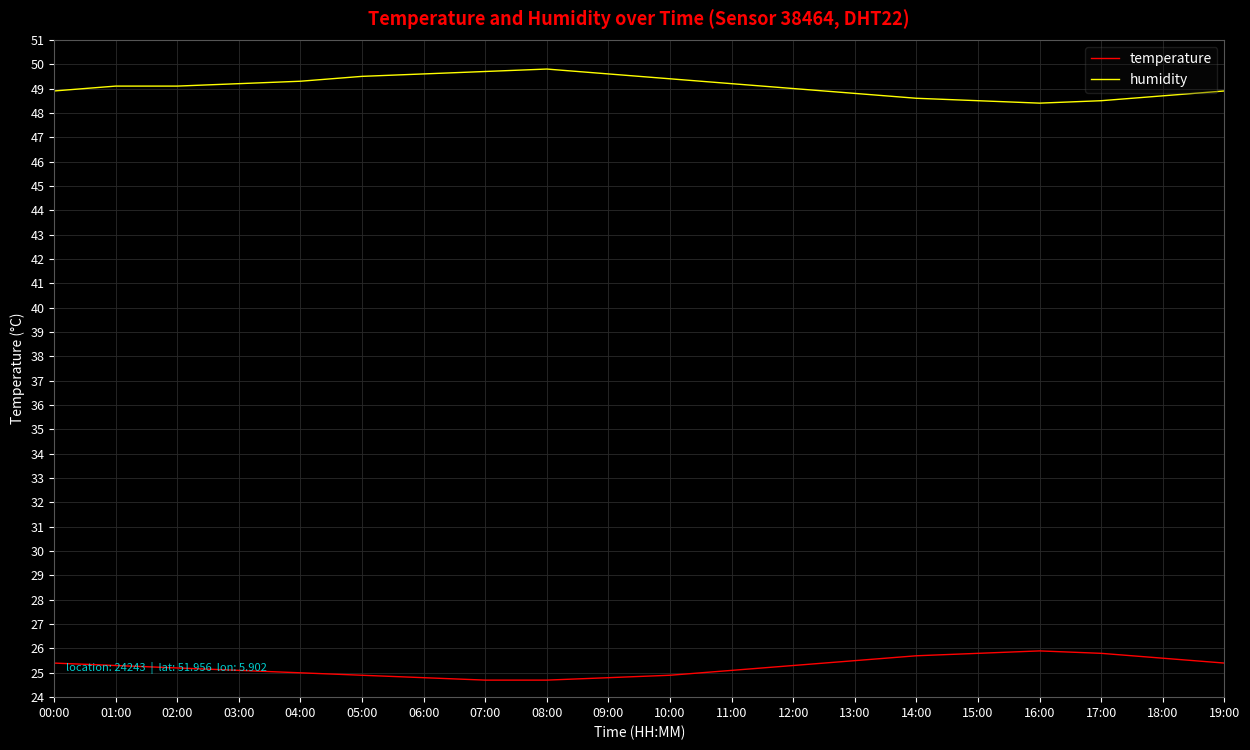

What position from the left is 14:00?

15